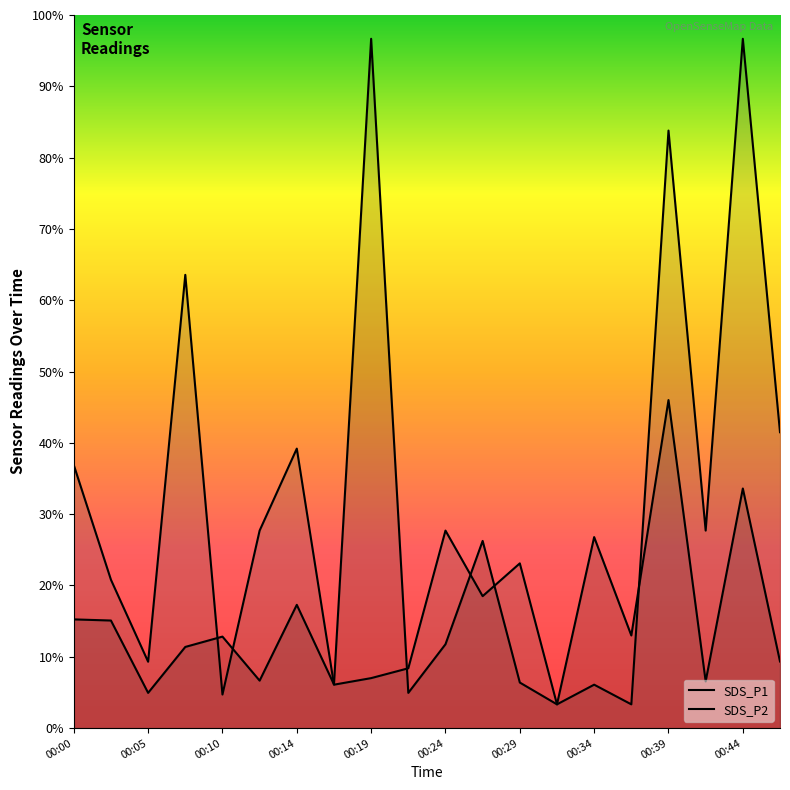

What are all the series names shown in the legend?

SDS_P1, SDS_P2